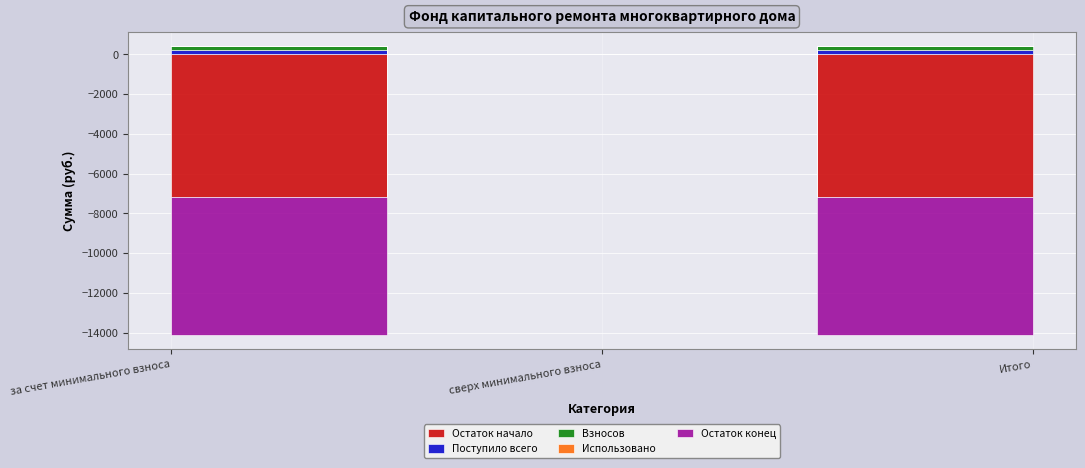

The Взносов series shows 0.0 at сверх минимального взноса. True or false?

True